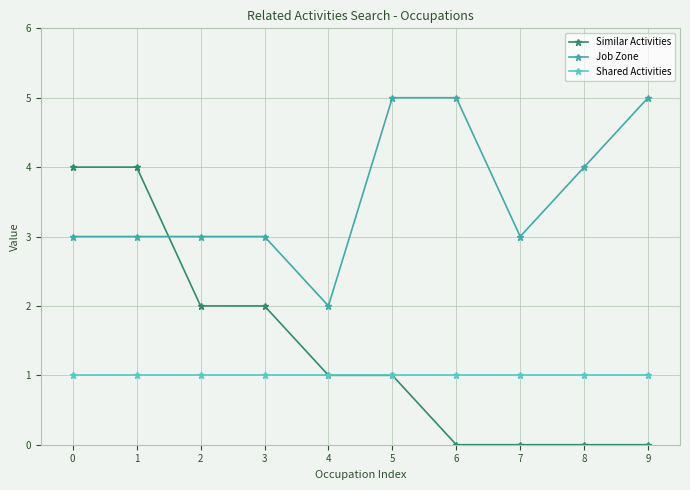

How many lines are shown in the chart?

3